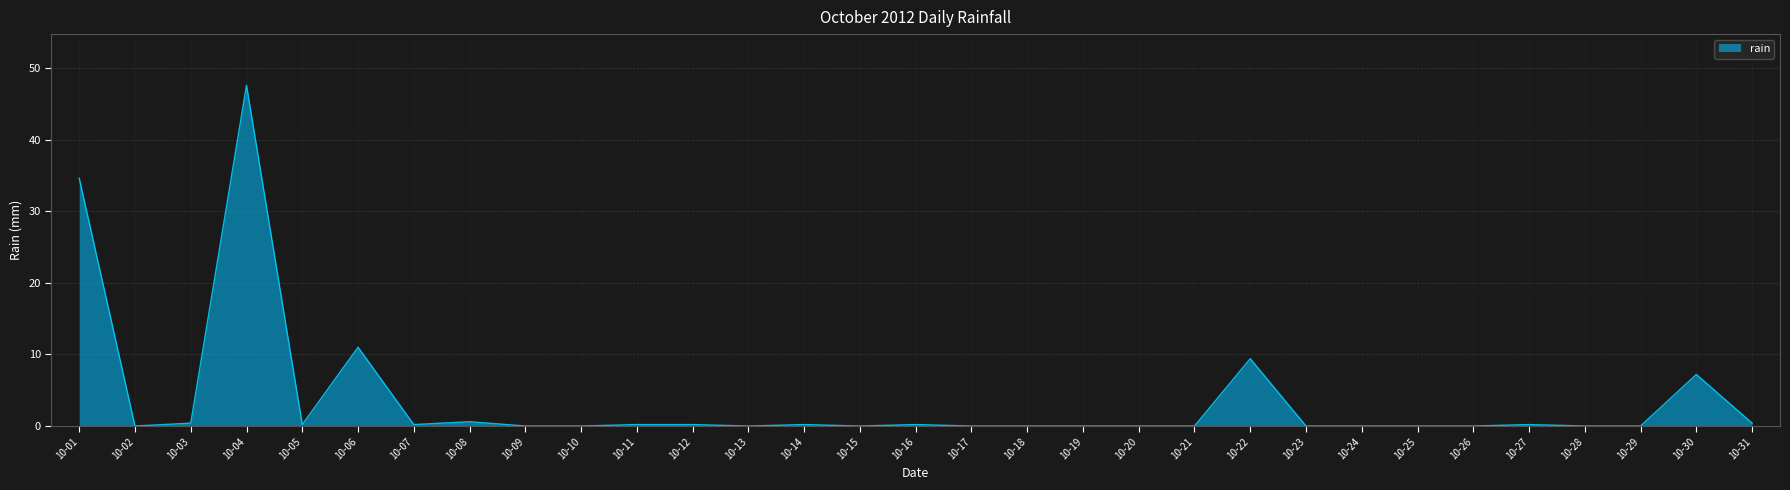

Is it true that the value at 10-25 is -29.7?

False